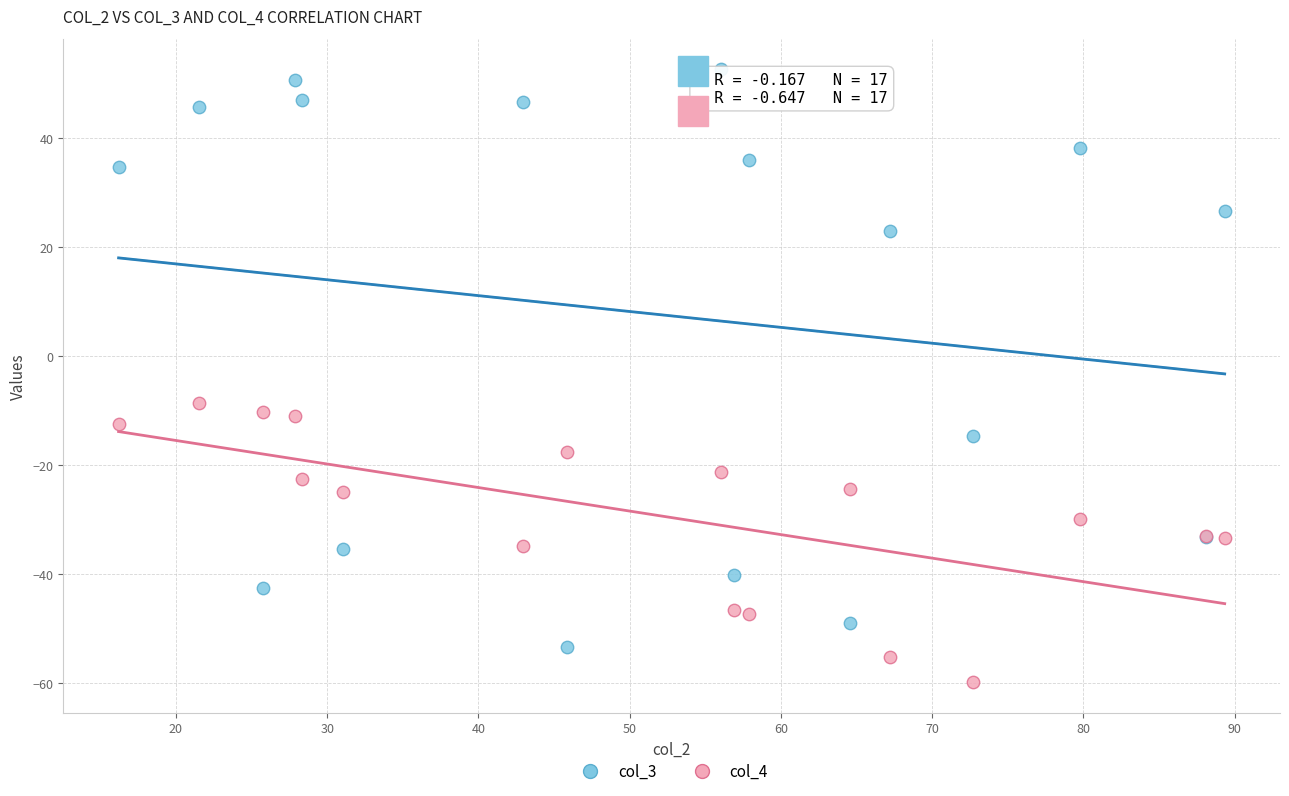

Which series reaches the maximum Y coordinate?

col_3